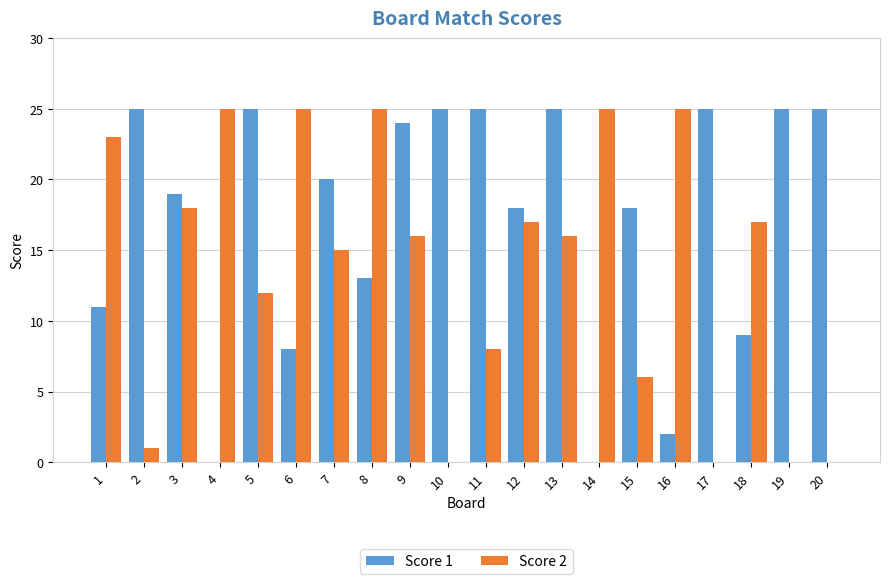

True or false: Score 1 has a value of 0 at 14.

True